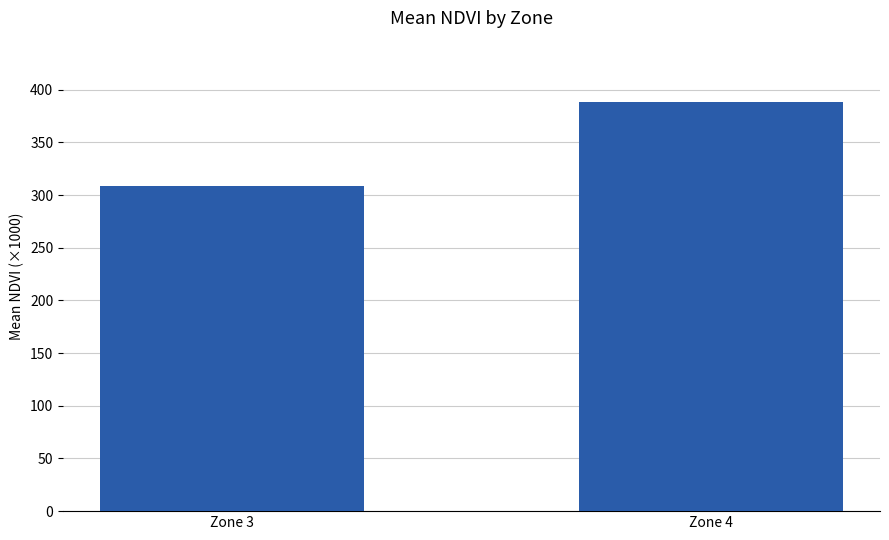

The value at Zone 4 is 614.0. True or false?

False